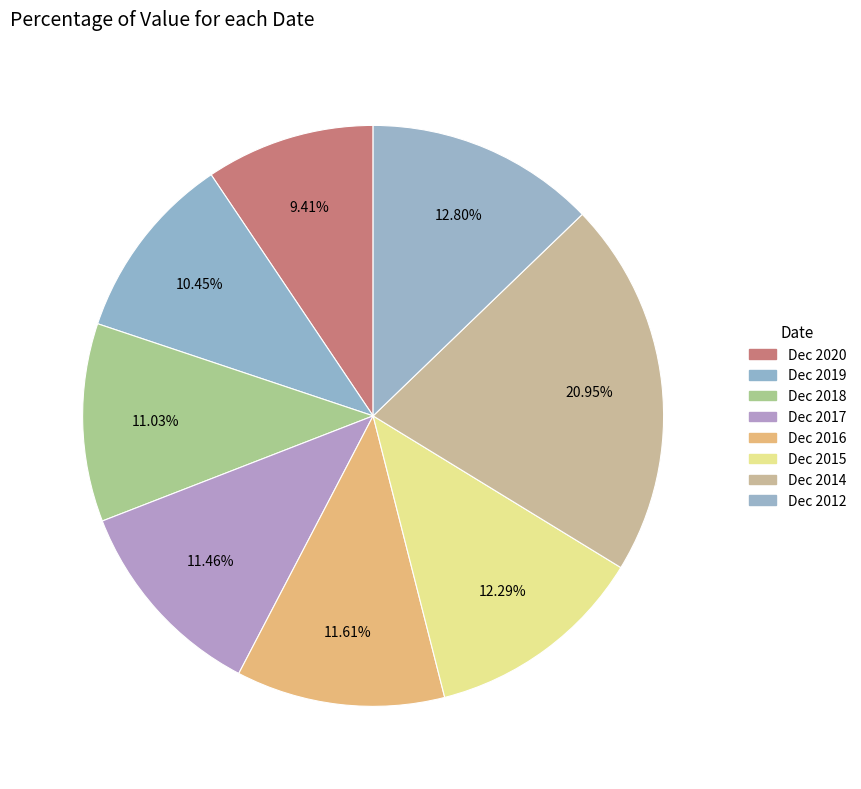

What is the change in value from Dec 2016 to Dec 2012?

+89